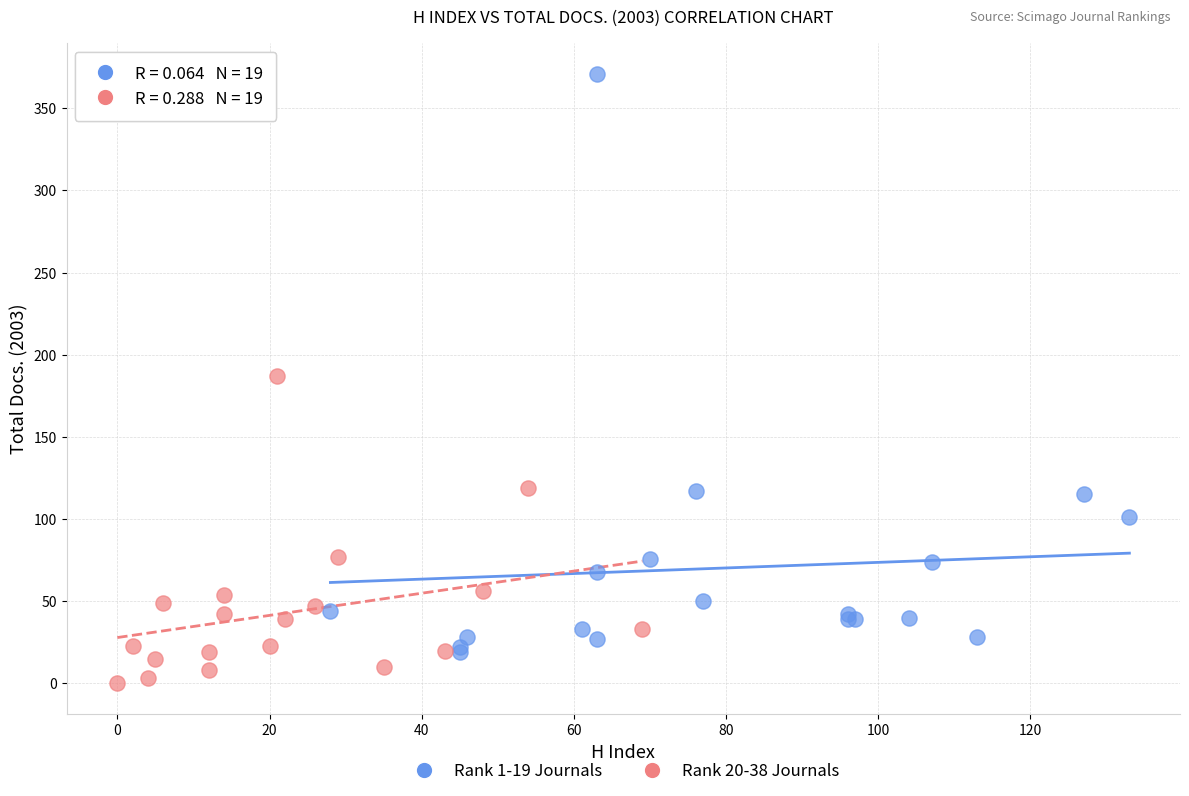

Which series contains the highest Y value?

Rank 1-19 Journals